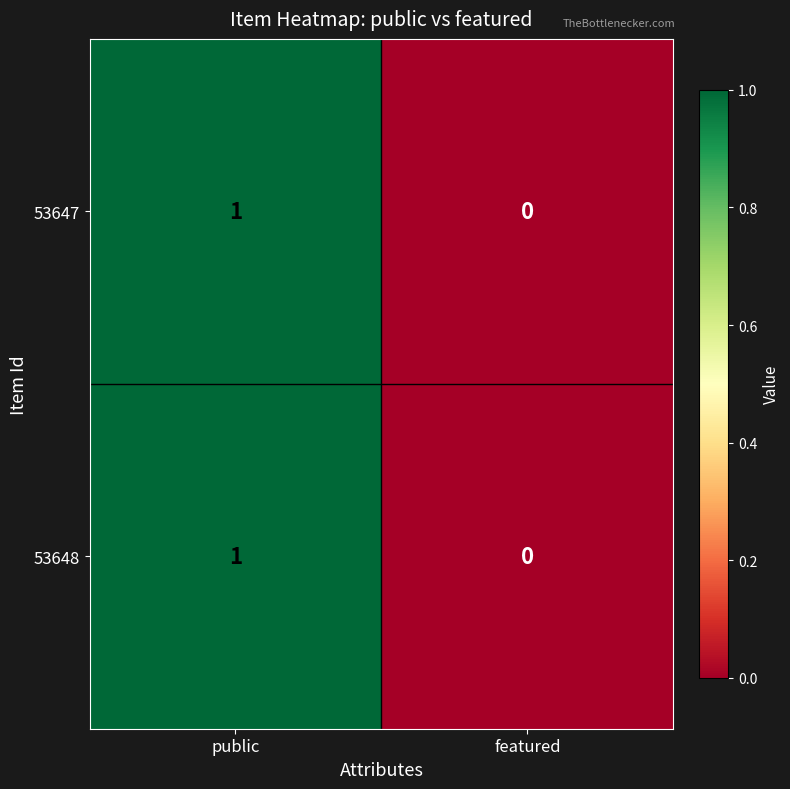

Reading left to right, list all the values displayed in this chart.

53647: public=1	featured=0
53648: public=1	featured=0